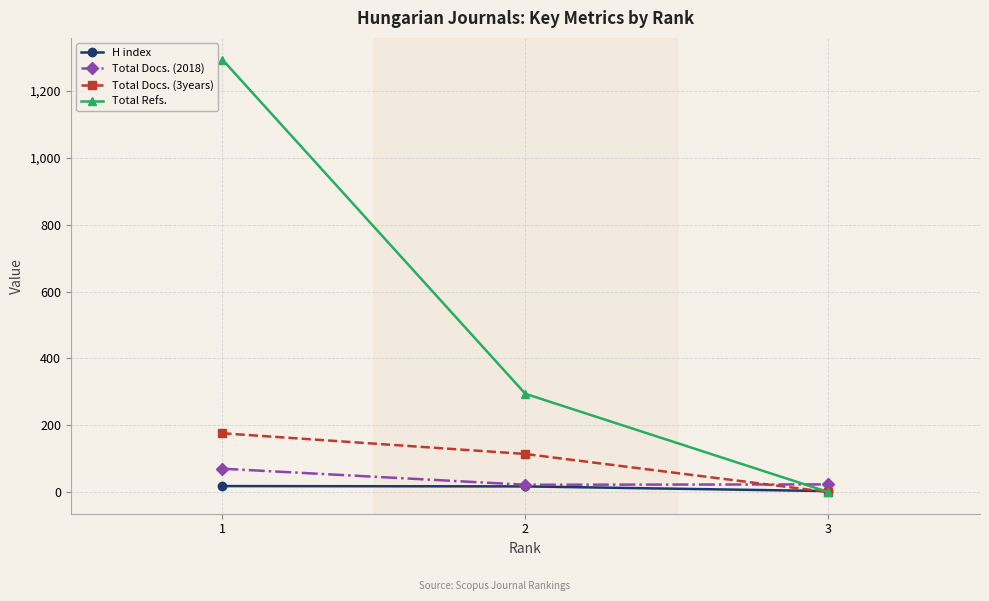

How many data points does each series have?

3